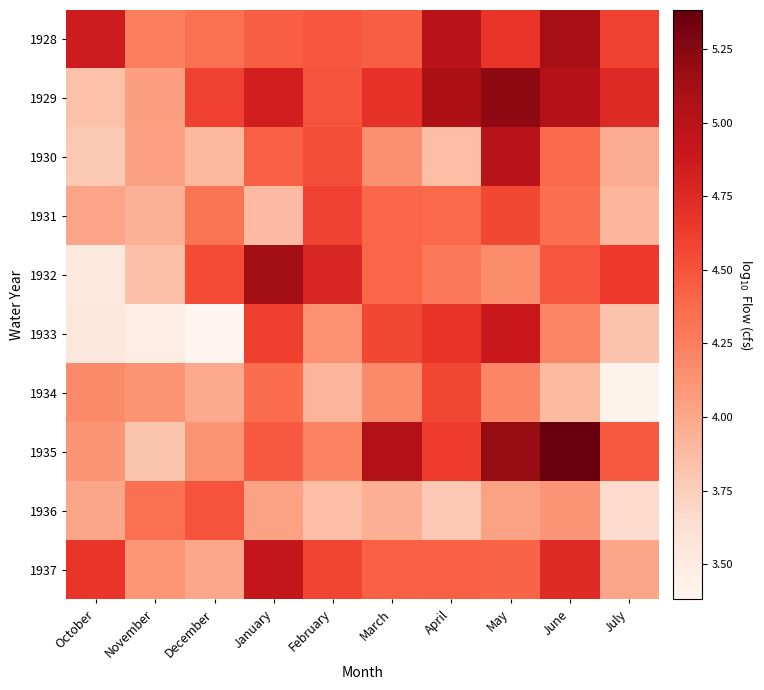

Which series changed the most between December and July?

1936